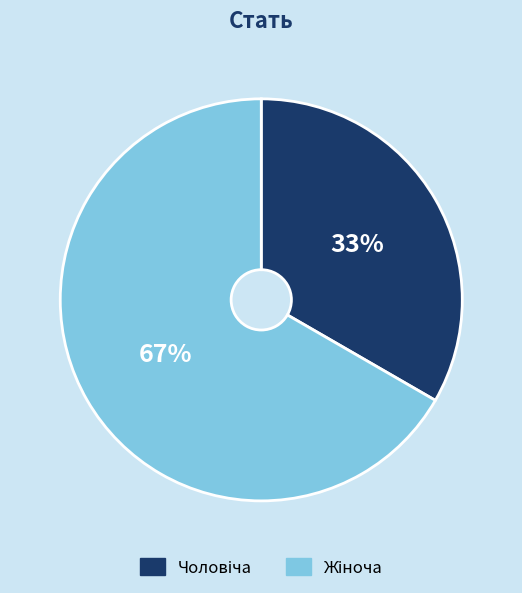

Does any single category account for the majority?

Yes